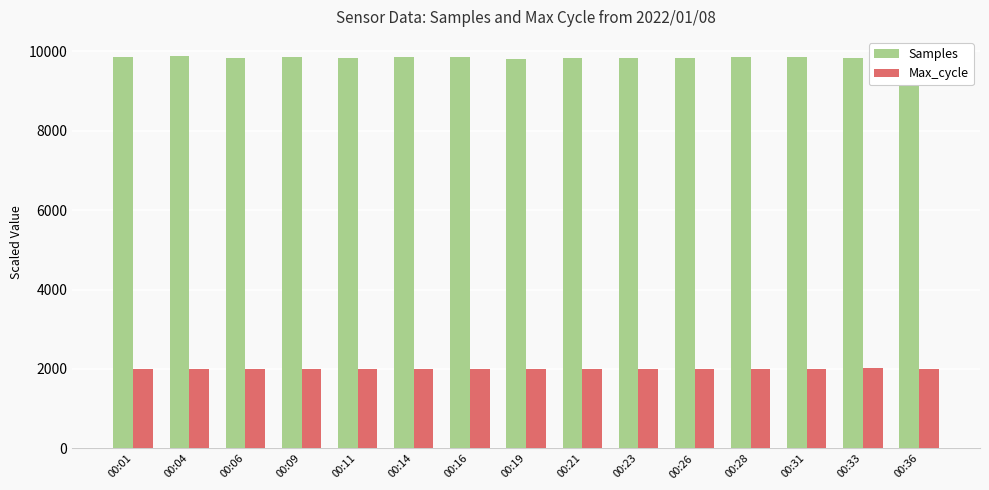

The value of Samples at 00:16 is 9853.1. True or false?

True